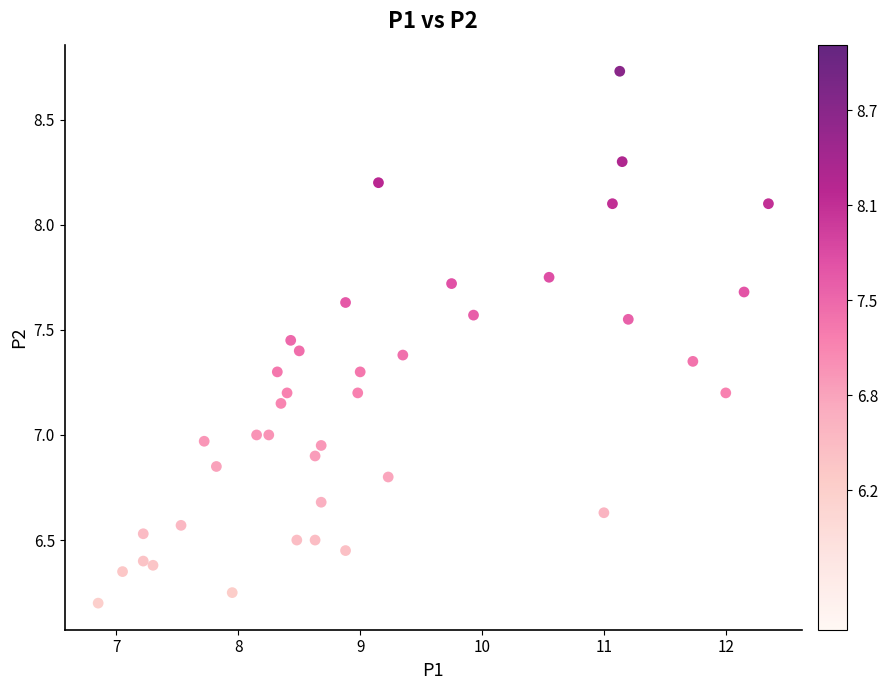

What is the range of Y values (max minus min)?

2.5